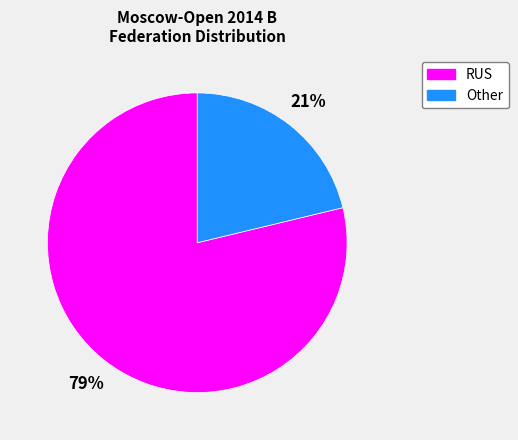

Approximately how many times larger is the value at Other compared to RUS?

0.3